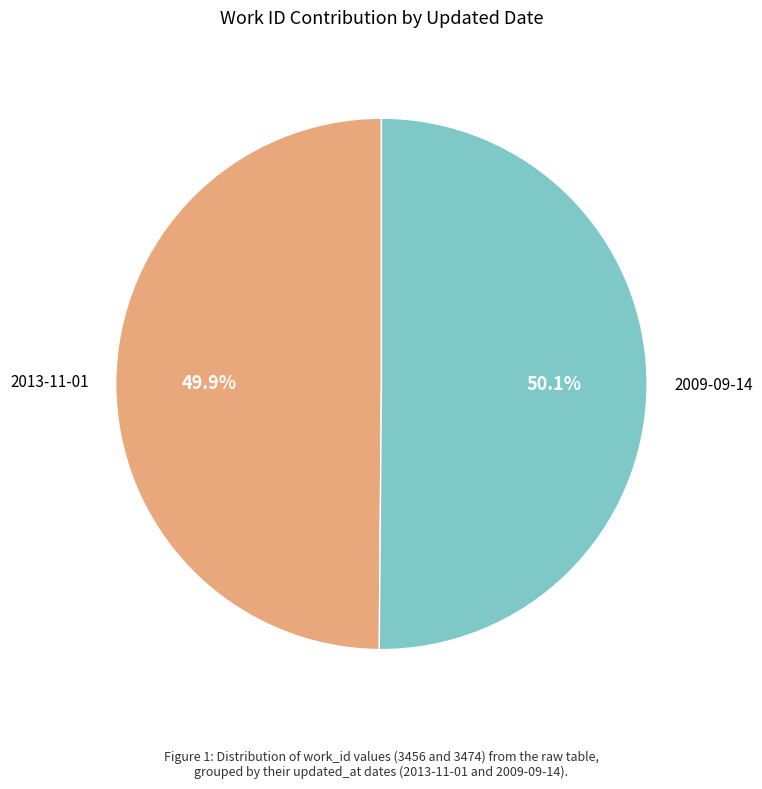

Is there a majority slice in this chart?

Yes